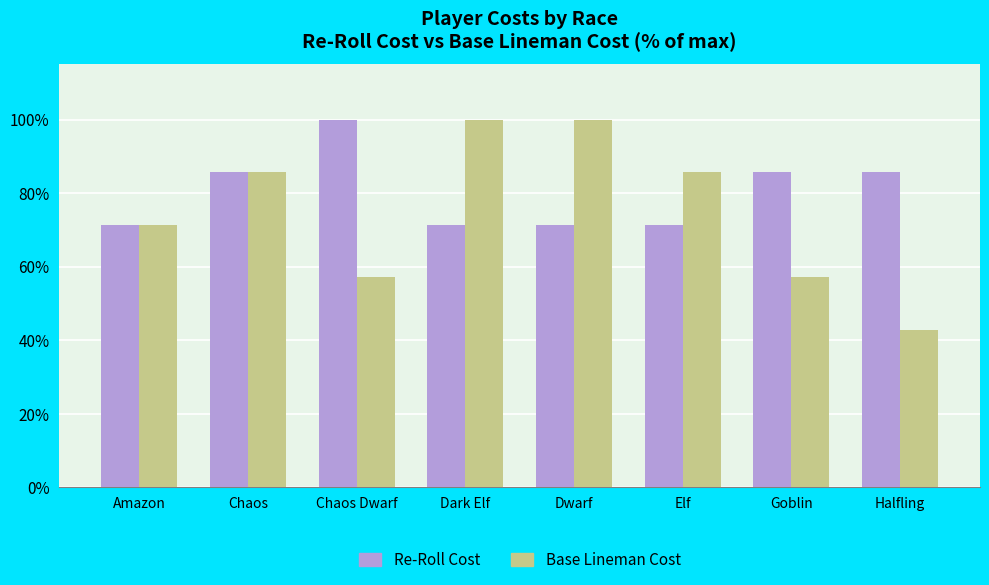

The value of Base Lineman Cost at Dwarf is 100.0. True or false?

True